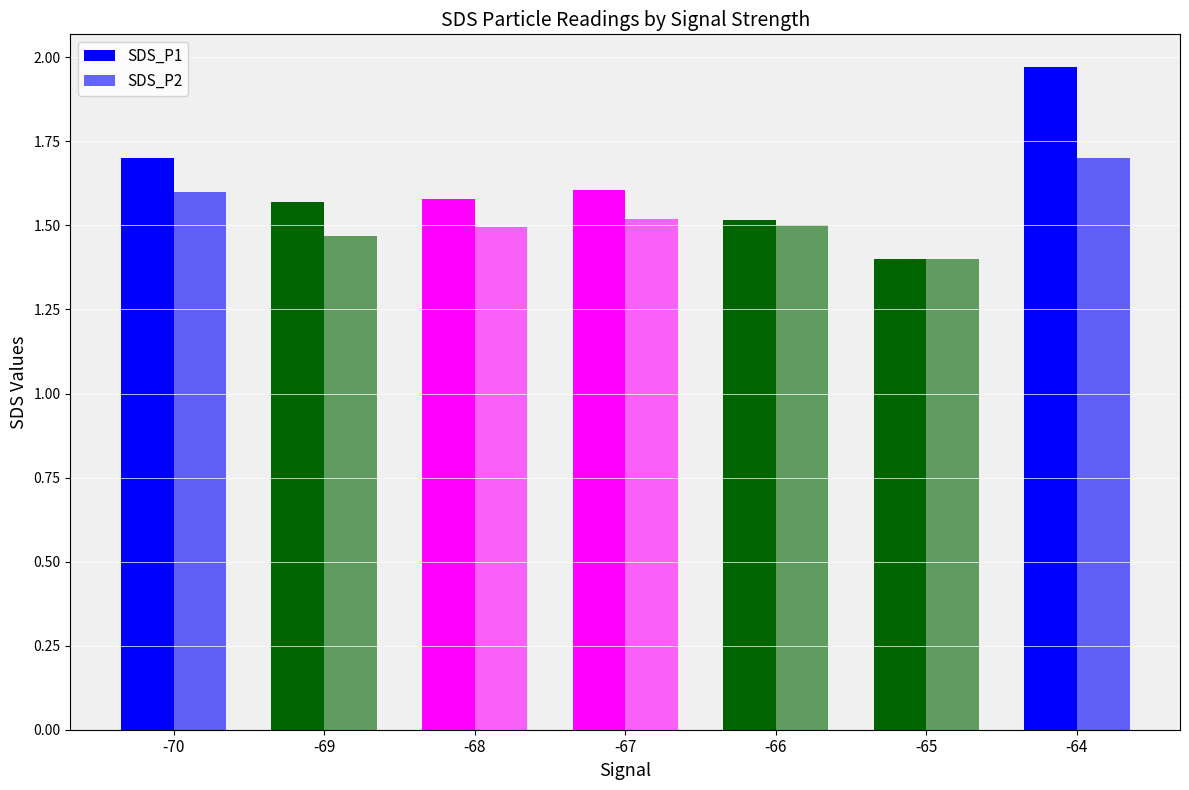

How many series are shown in this chart?

2